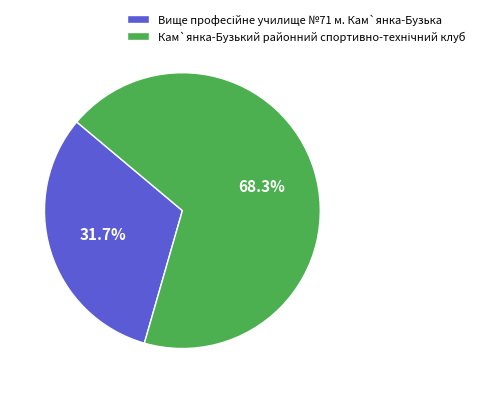

Does any single category account for the majority?

Yes